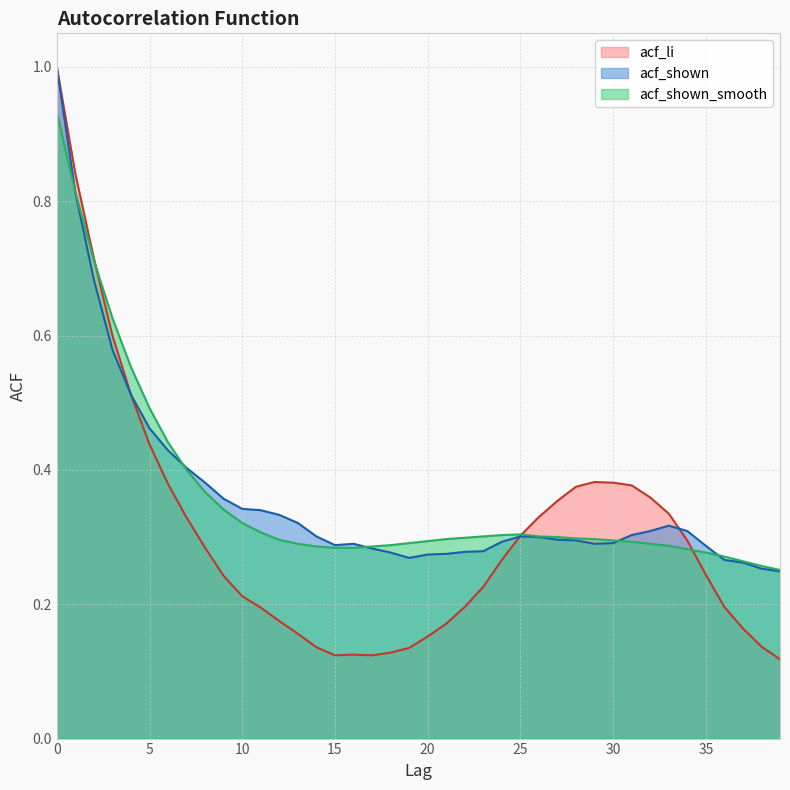

How many lines are shown in the chart?

3